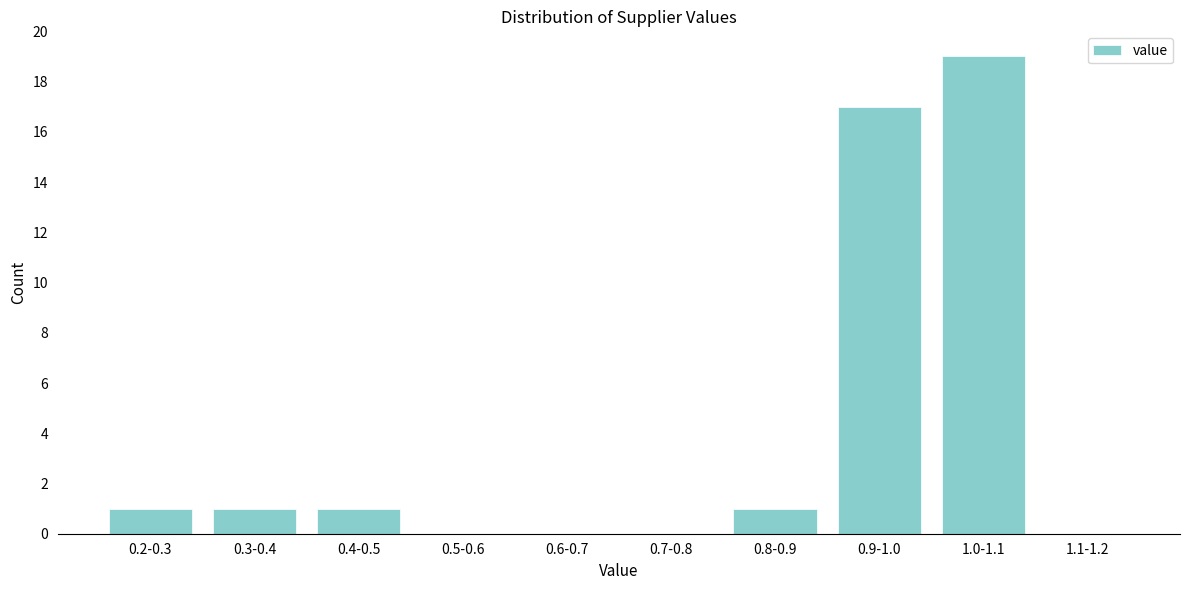

Reading left to right, transcribe all the data shown in this chart.

0.2-0.3=1	0.3-0.4=1	0.4-0.5=1	0.5-0.6=0	0.6-0.7=0	0.7-0.8=0	0.8-0.9=1	0.9-1.0=17	1.0-1.1=19	1.1-1.2=0